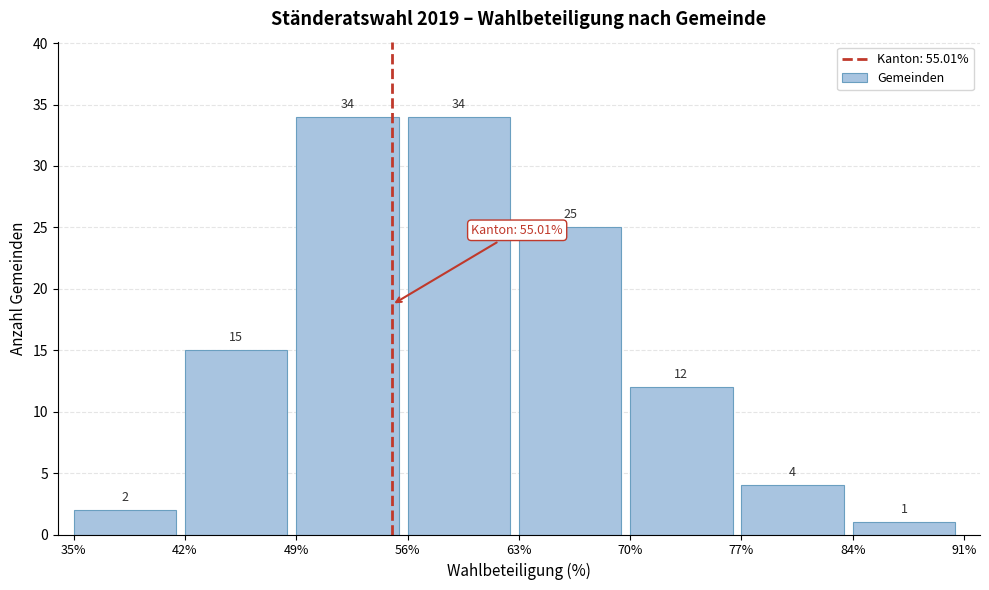

Reading left to right, transcribe this chart: for each bar, give the range it covers on the x-axis and its height.

35% to 42%: 2
42% to 49%: 15
49% to 56%: 34
56% to 63%: 34
63% to 70%: 25
70% to 77%: 12
77% to 84%: 4
84% to 91%: 1